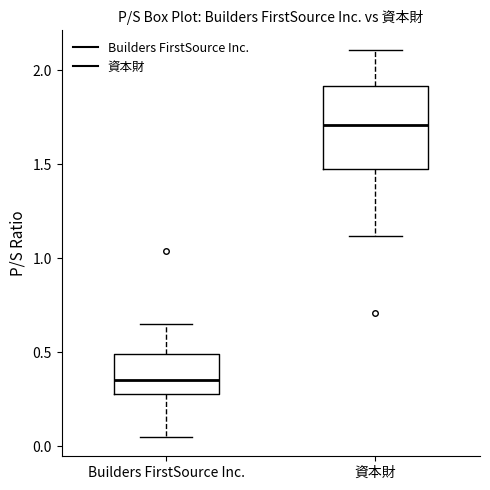

Reading left to right, transcribe this box plot: for each box, give where its median line is, the range the box spans, and where its two whiskers end, as read against the y-axis. The values are not printed on the chart, so give them approximately, as read against the axis.

Builders FirstSource Inc.: median 0.35, box 0.30 to 0.50, whiskers 0.05 to 0.65
資本財: median 1.70, box 1.50 to 1.90, whiskers 1.10 to 2.10